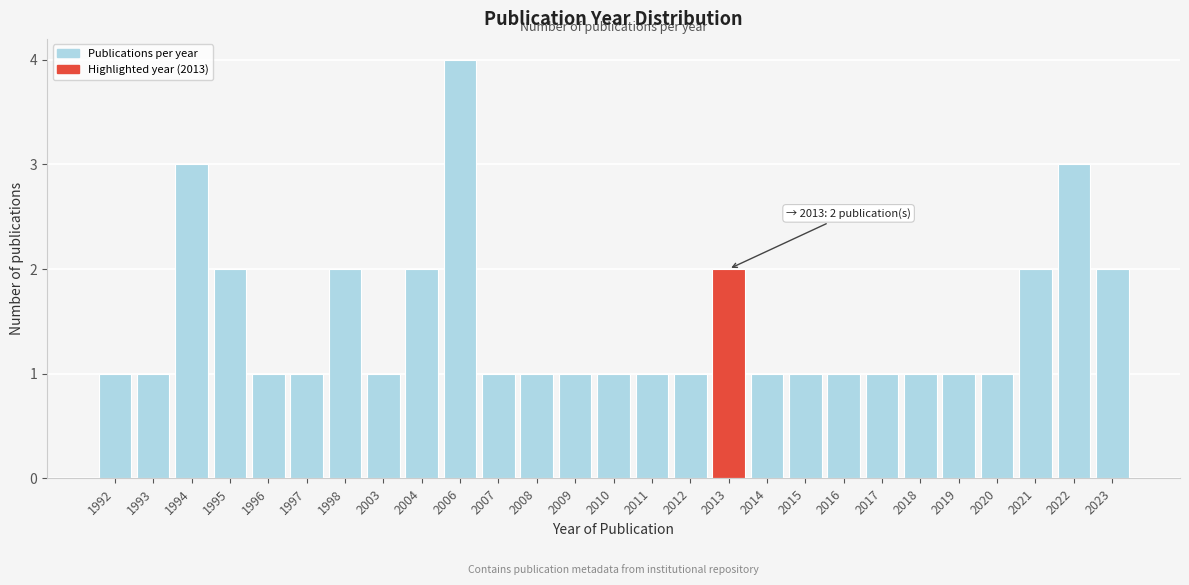

Reading left to right, what are all the values shown in this chart?

1	1	3	2	1	1	2	1	2	4	1	1	1	1	1	1	2	1	1	1	1	1	1	1	2	3	2